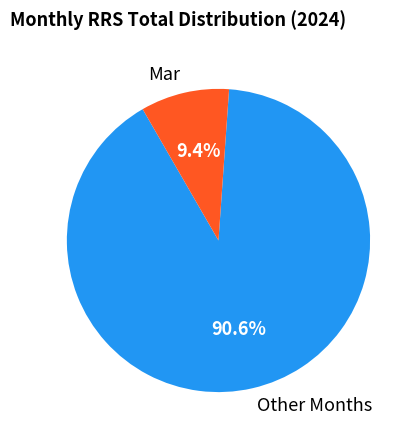

What percentage do Other Months and Mar together represent?

100.0%